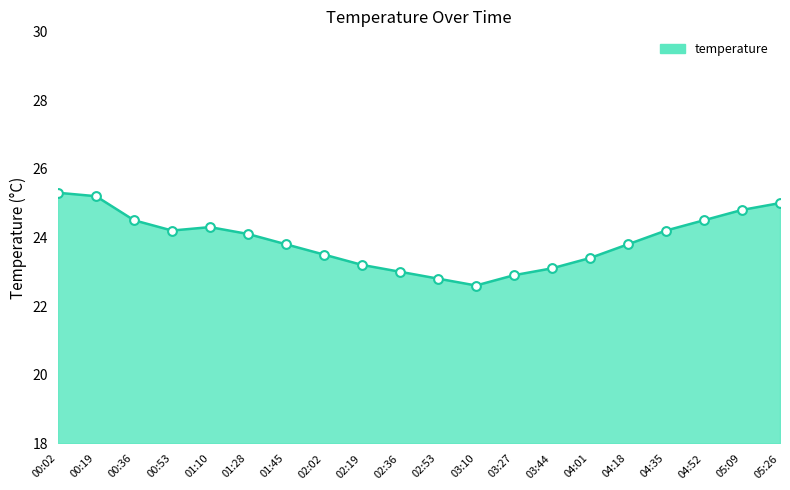

What is the change in value from 00:36 to 03:44?

-1.4